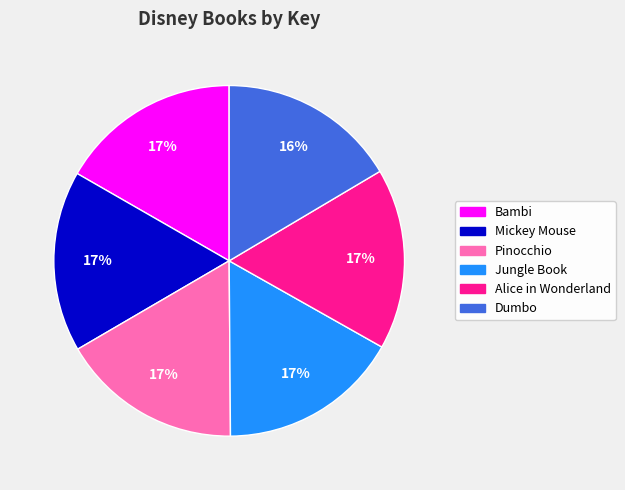

To the nearest percent, what is the average slice percentage?

17%